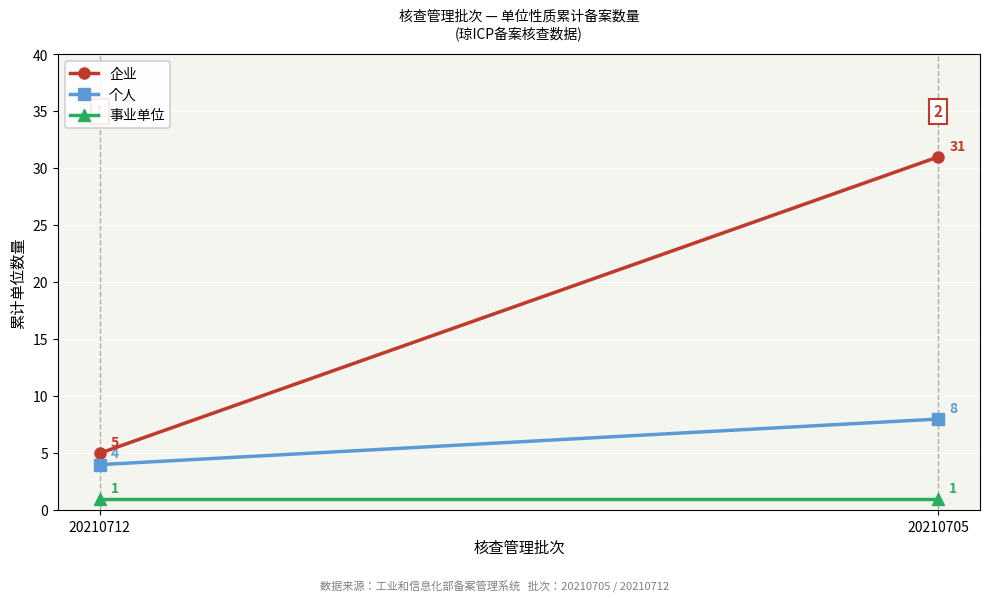

How many lines are shown in the chart?

3